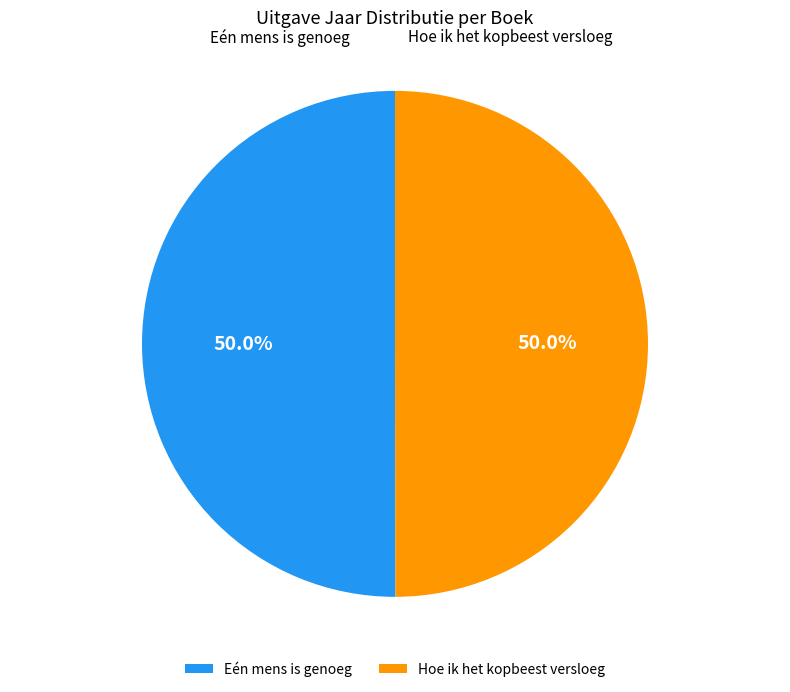

The Eén mens is genoeg slice represents 50% of the pie. True or false?

True